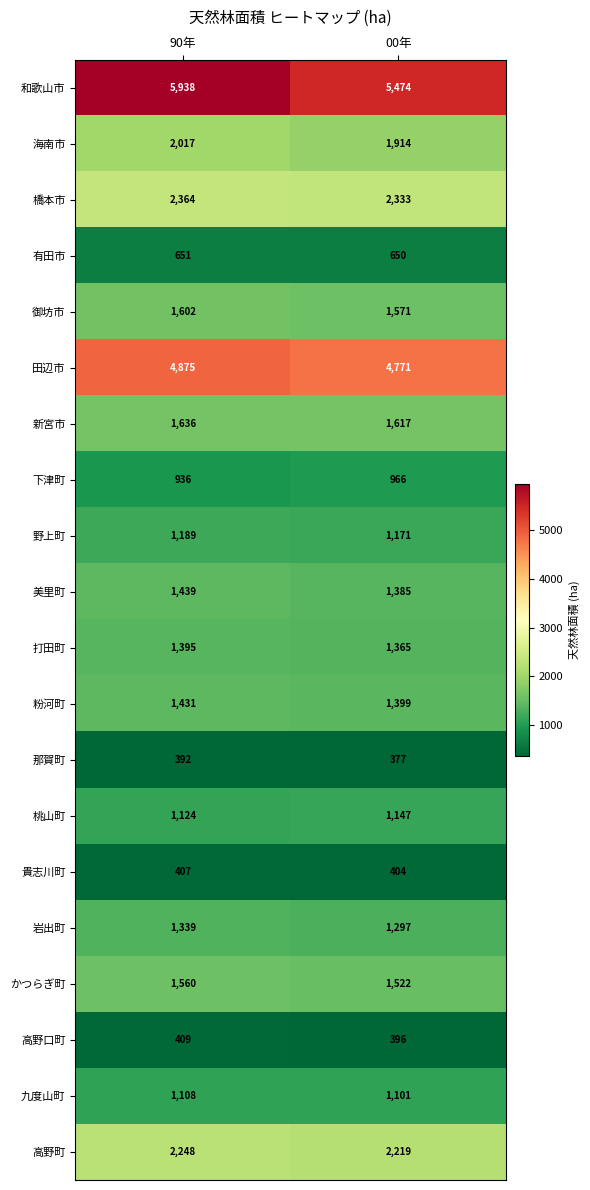

Where is 有田市 nearest to the value 650?

00年